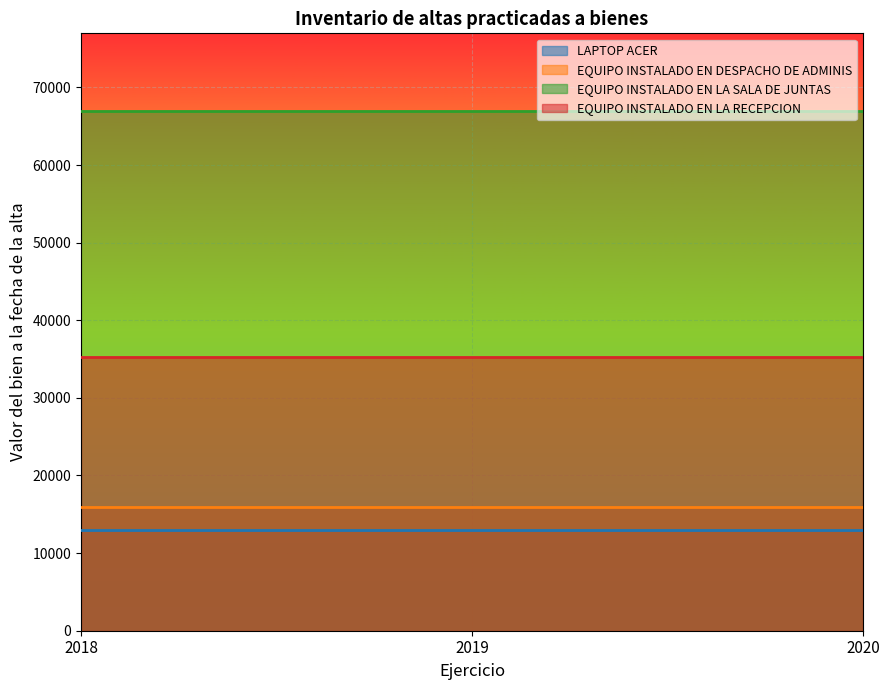

Which series has the largest total across all categories?

EQUIPO INSTALADO EN LA SALA DE JUNTAS